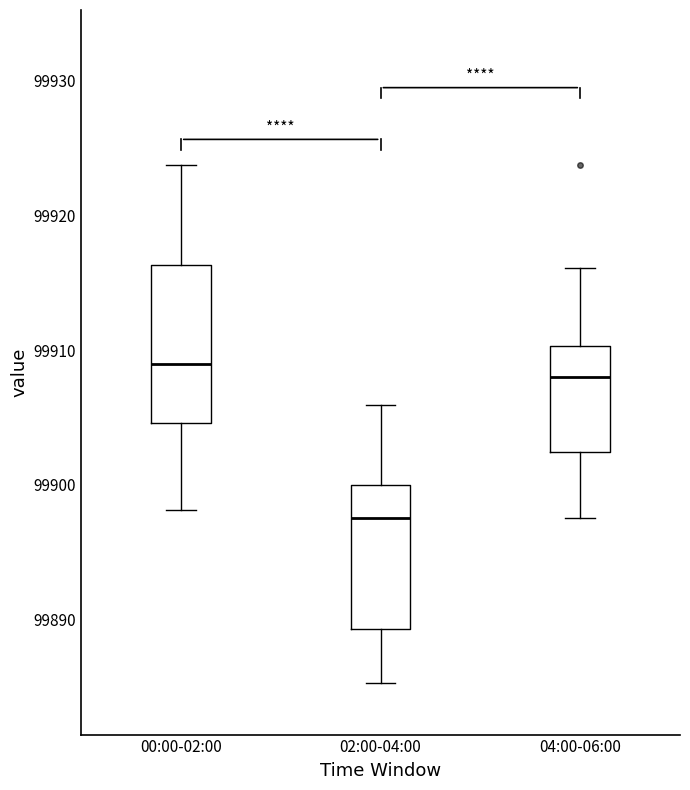

Reading left to right, transcribe this box plot: for each box, give where its median line is, the range the box spans, and where its two whiskers end, as read against the y-axis. The values are not printed on the chart, so give them approximately, as read against the axis.

00:00-02:00: median 99909, box 99905 to 99916, whiskers 99898 to 99924
02:00-04:00: median 99898, box 99889 to 99900, whiskers 99885 to 99906
04:00-06:00: median 99908, box 99902 to 99910, whiskers 99898 to 99916